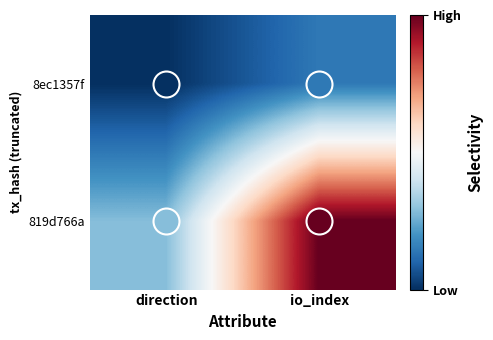

At which category does the chart reach its minimum across all series?

direction